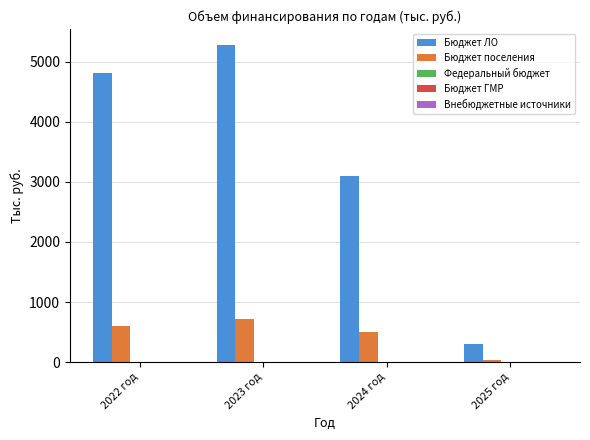

List the series in order of their peak value, highest first.

Бюджет ЛО, Бюджет поселения